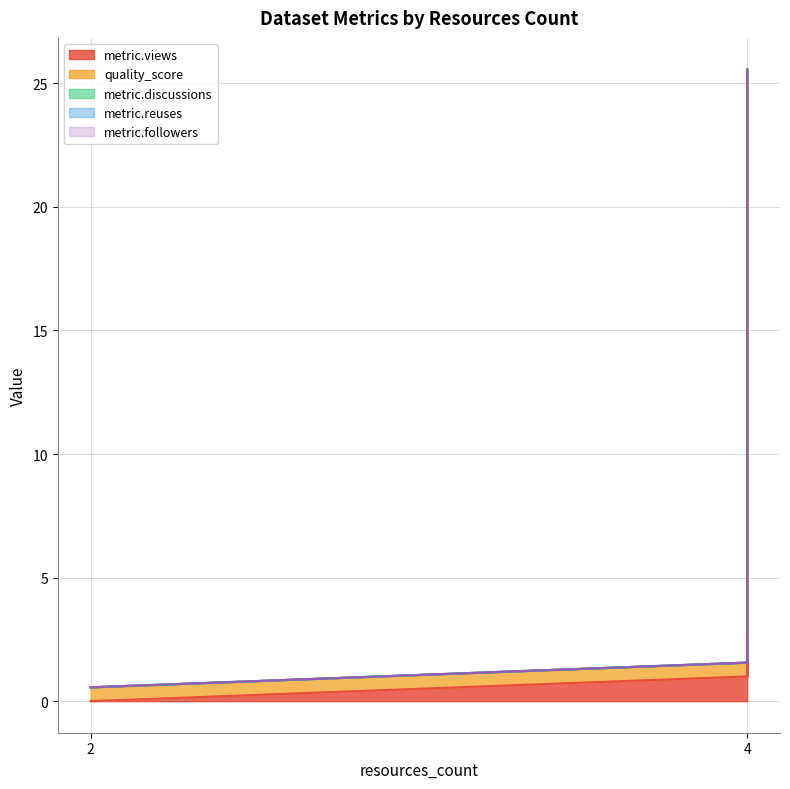

Rank the series by their maximum value, from lowest to highest.

metric.discussions, metric.reuses, metric.followers, quality_score, metric.views